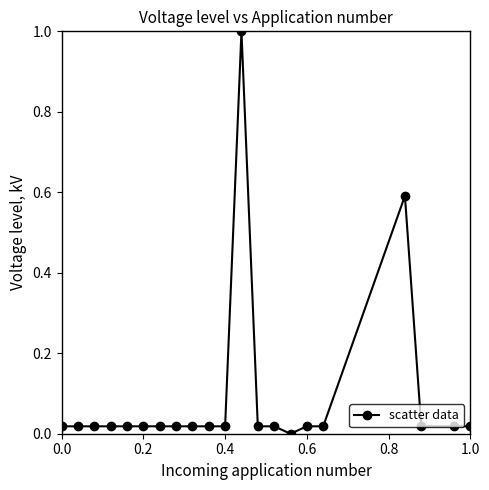

What is the greatest value displayed?

1.0